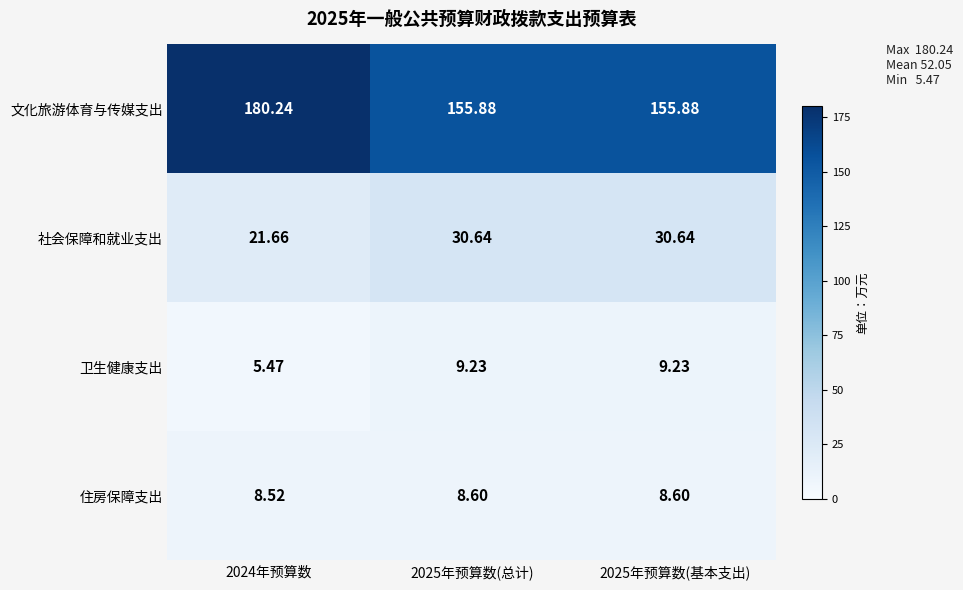

At 2025年预算数(总计), list the series in order from largest to smallest.

文化旅游体育与传媒支出, 社会保障和就业支出, 卫生健康支出, 住房保障支出